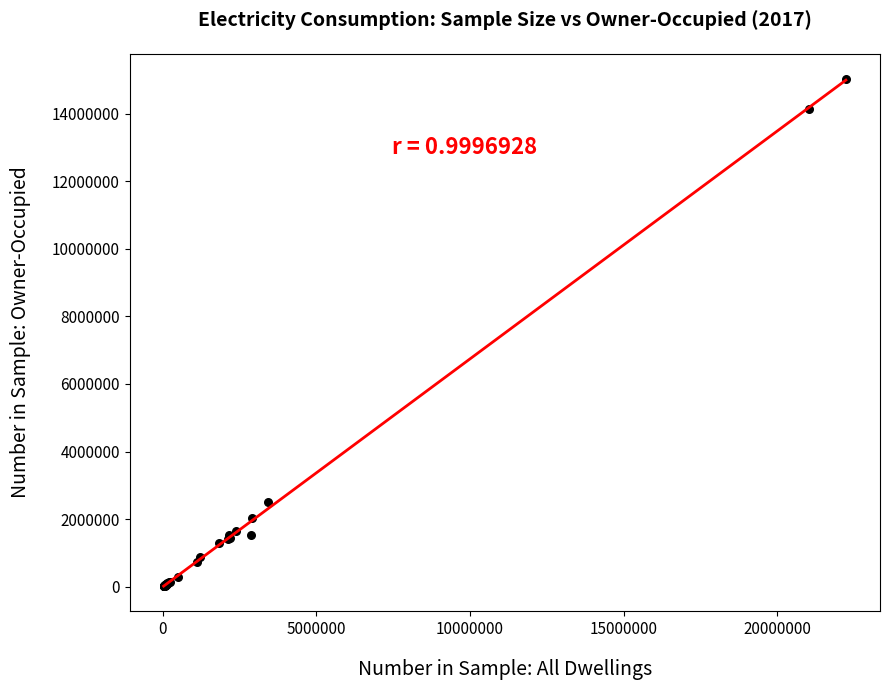

What Y value in the scatter plot is closest to 7521320?

2508640